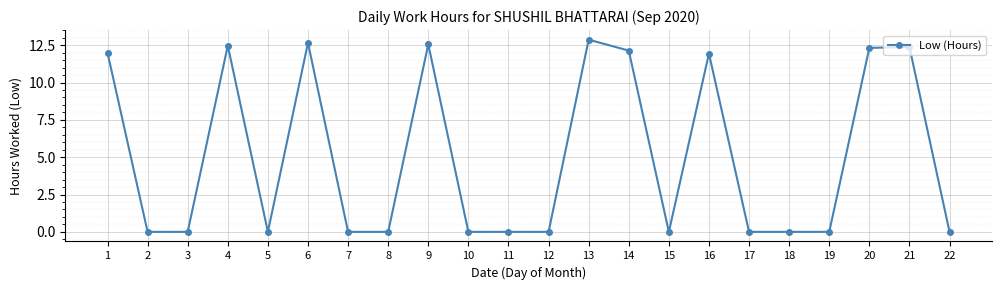

The chart shows a value of 8.8 at 2. True or false?

False